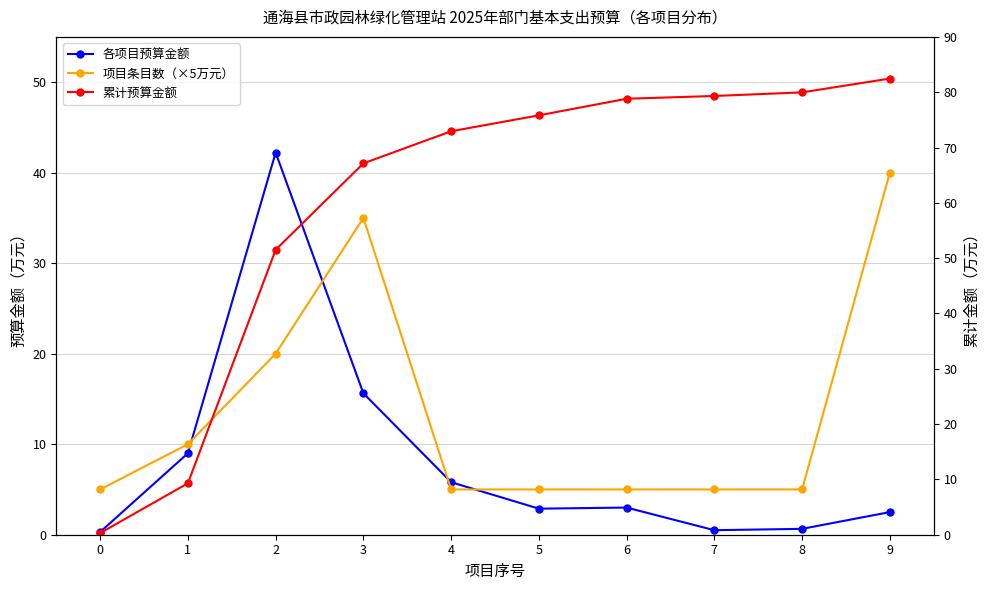

What is the greatest value displayed?

82.5